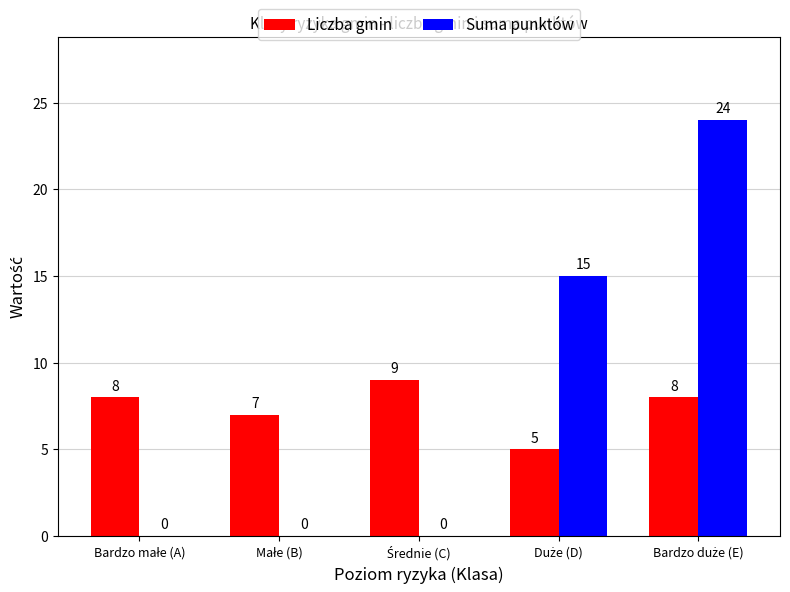

How many Suma punktów values are between 0 and 15?

4